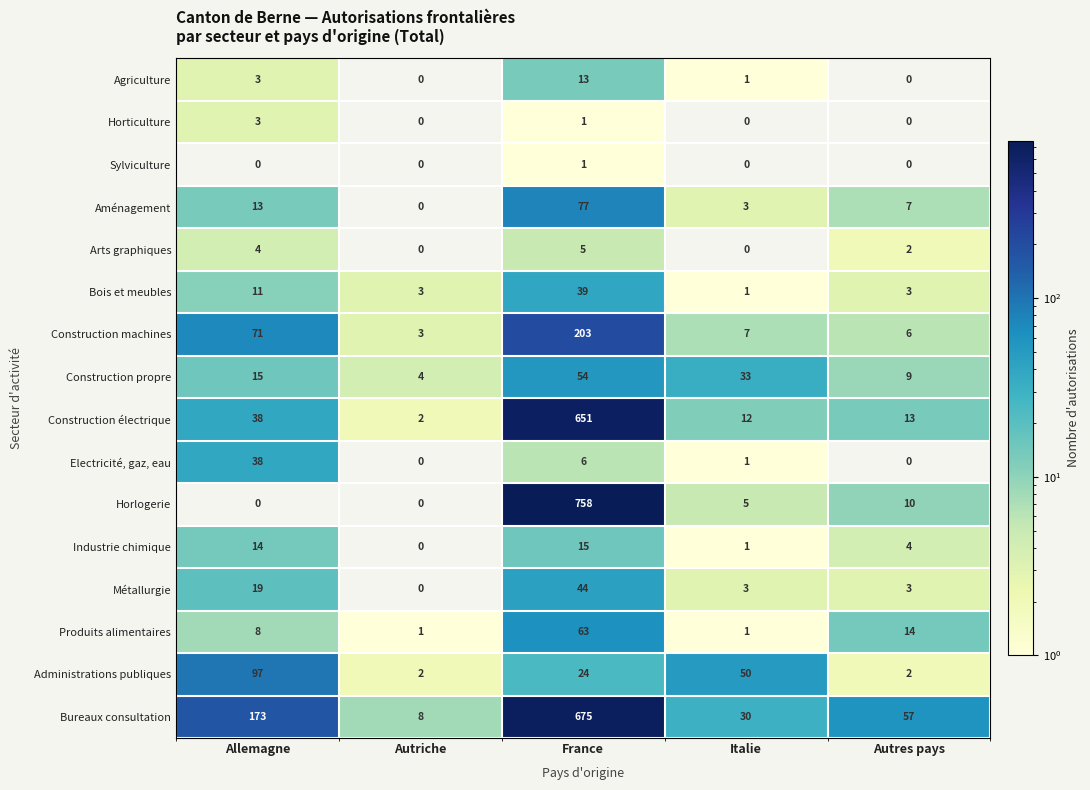

How many categories are shown in the chart?

5